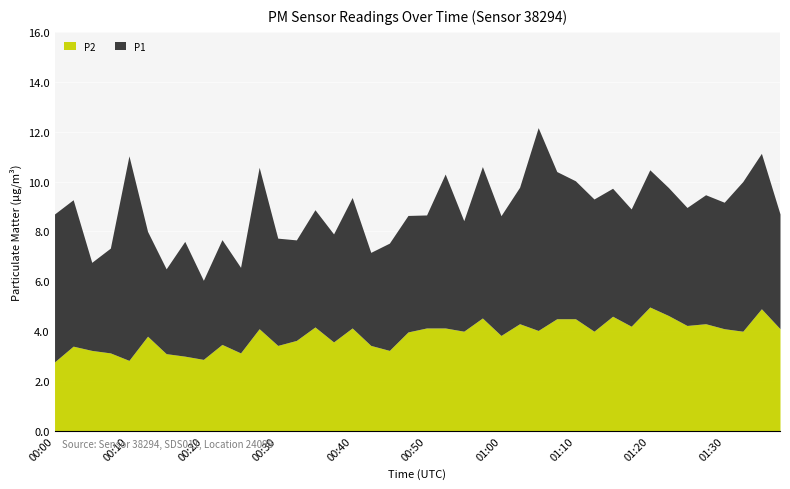

At how many categories does at least one series exceed 6?

6